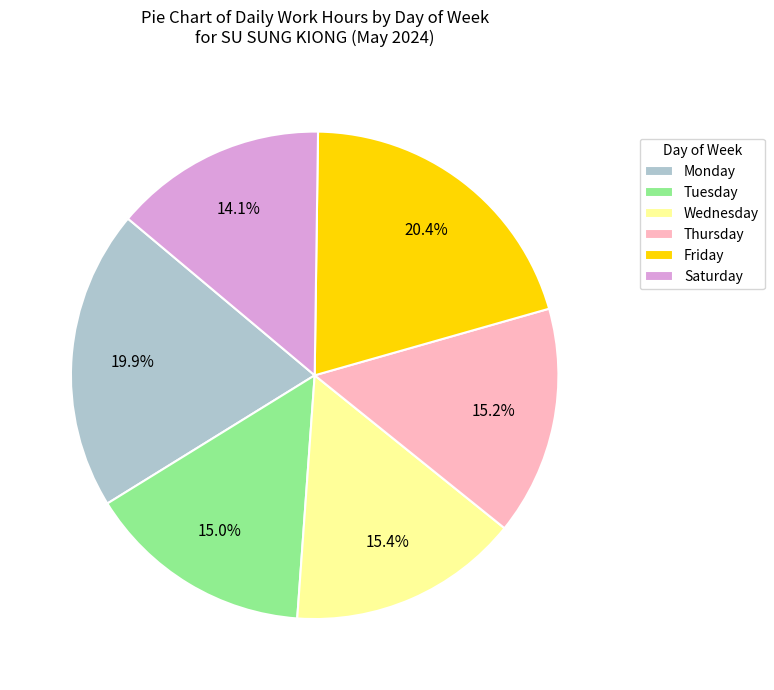

To the nearest percent, what is the average slice percentage?

17%